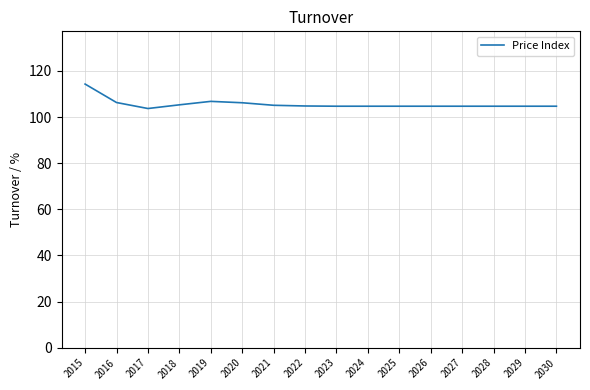

Count the number of values greater than 104.

15